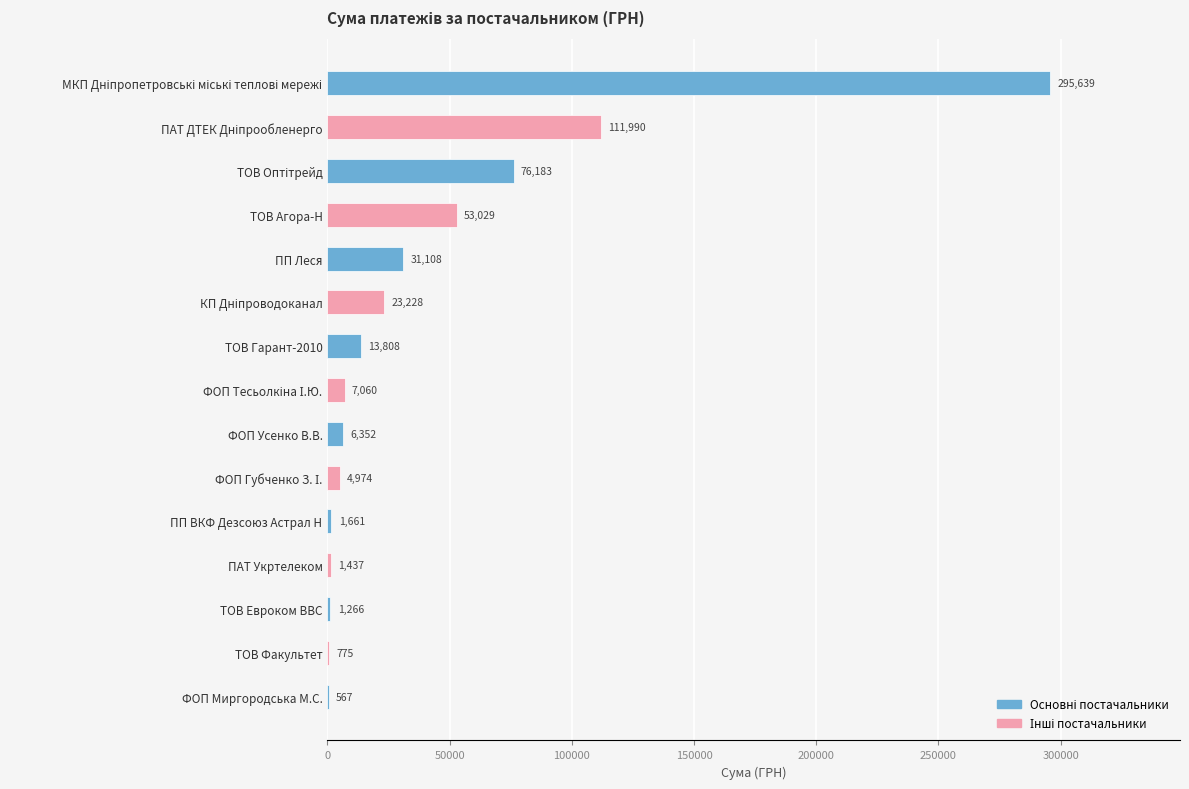

What is the approximate value at ФОП Усенко В.В.?

6351.6